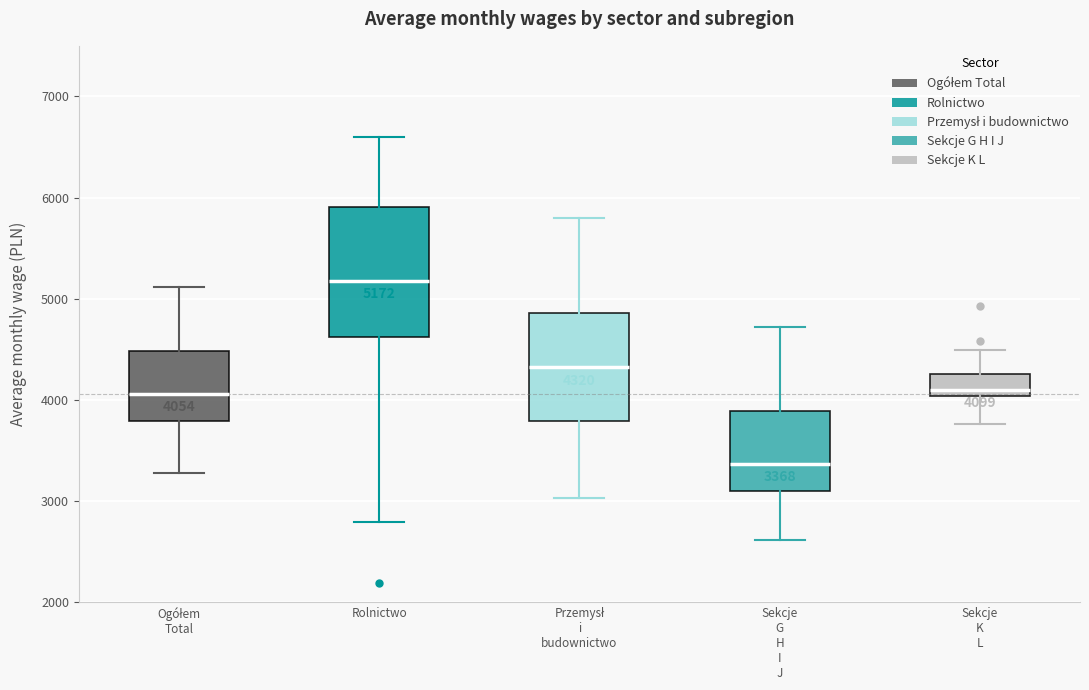

Which box has the highest median line?

Rolnictwo